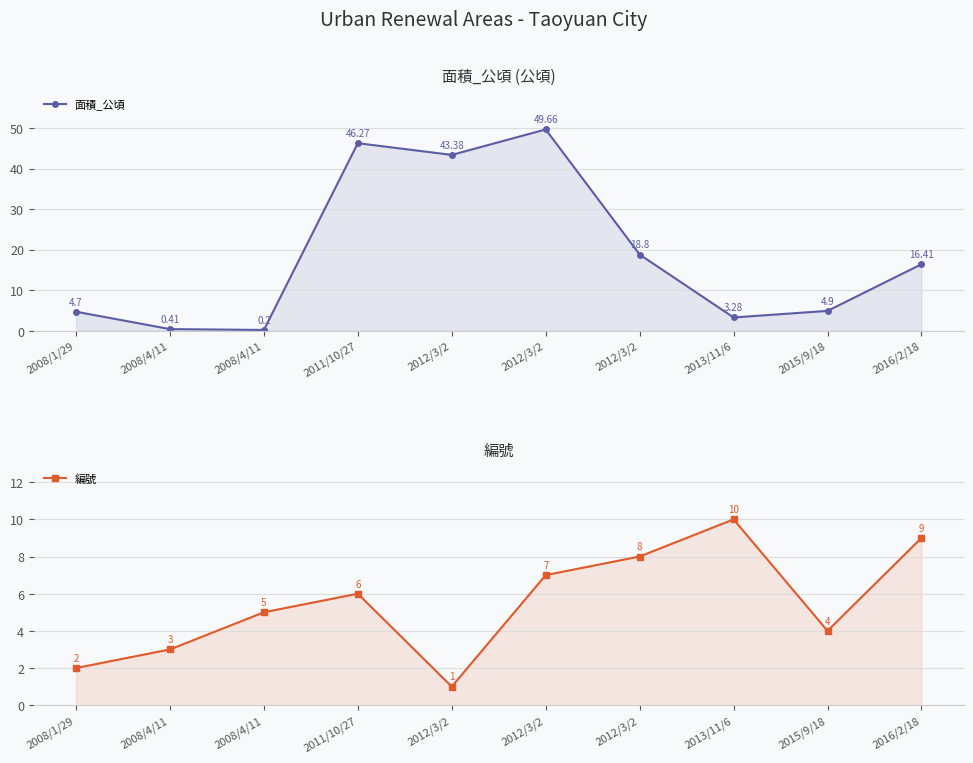

The value of 面積_公頃 at 2016/2/18 is 16.4. True or false?

True